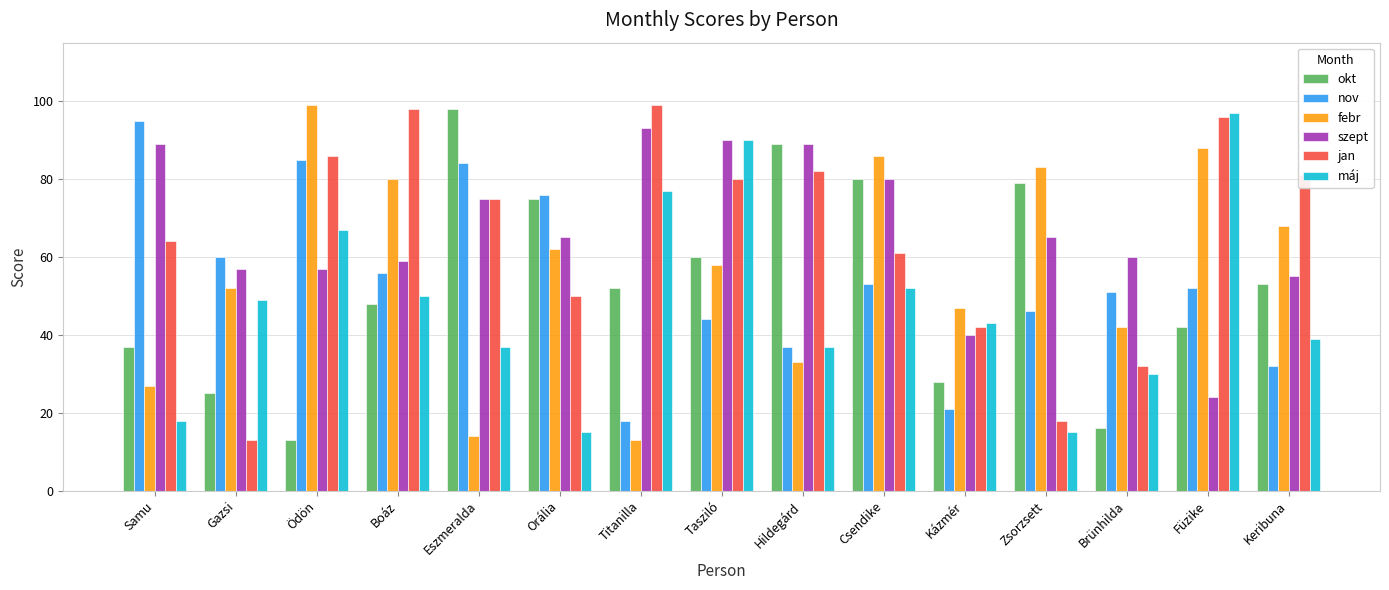

What is the label of the 8th bar from the left?

Tasziló